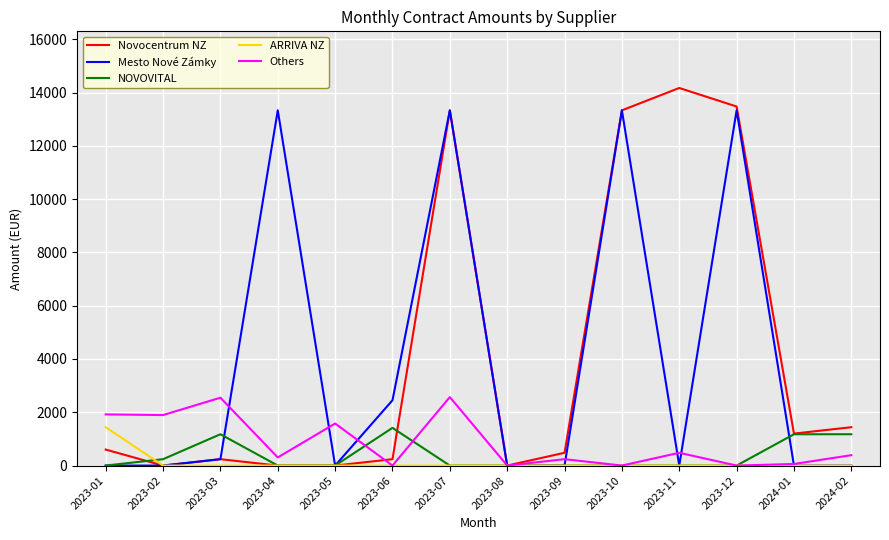

What is the sum of all Novocentrum NZ values?

58512.3